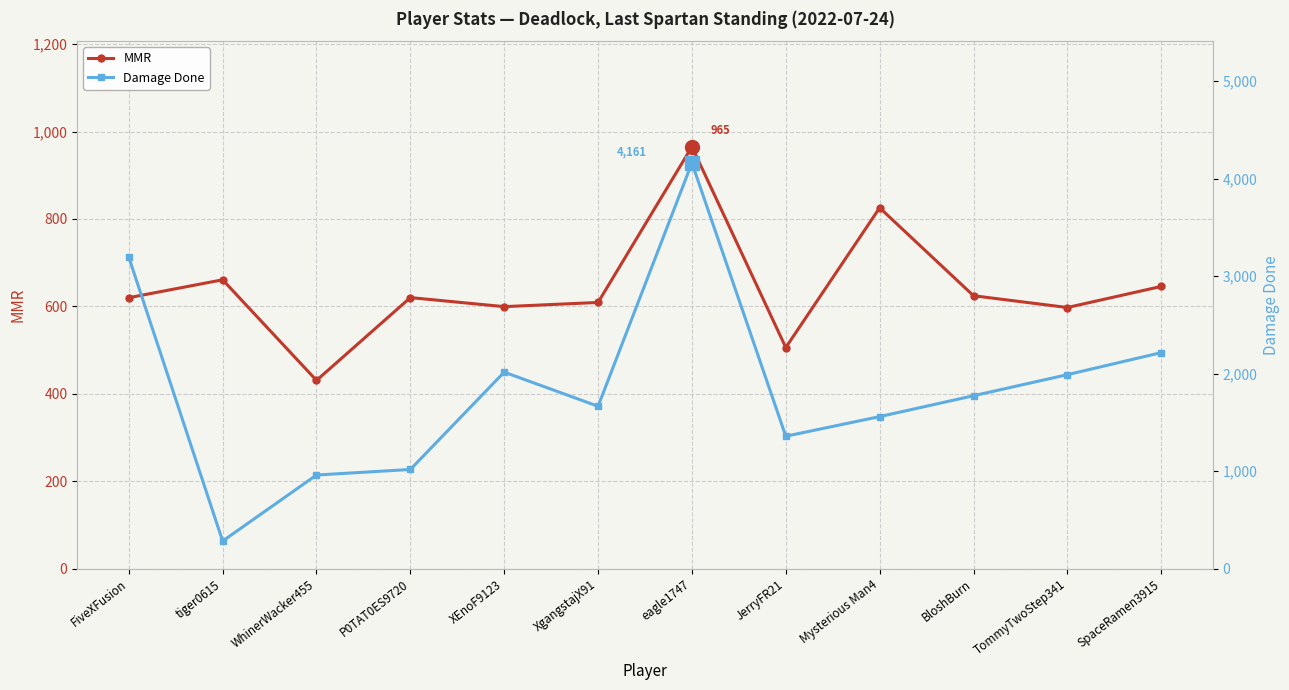

Is the value of Damage Done at FiveXFusion greater than the value of MMR at TommyTwoStep341?

Yes